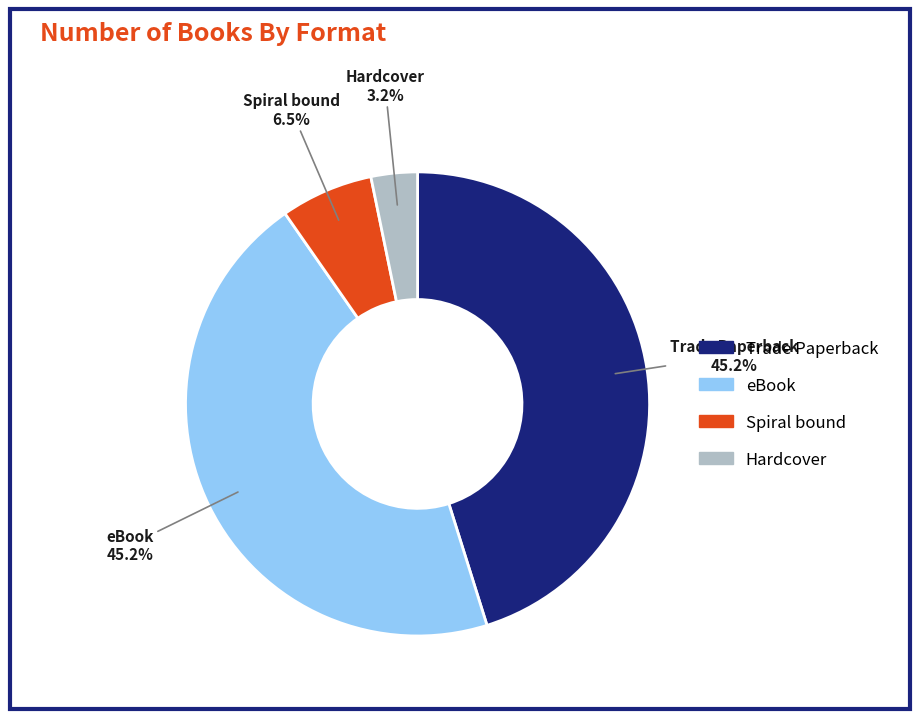

Which category has the smallest portion of the pie?

Hardcover